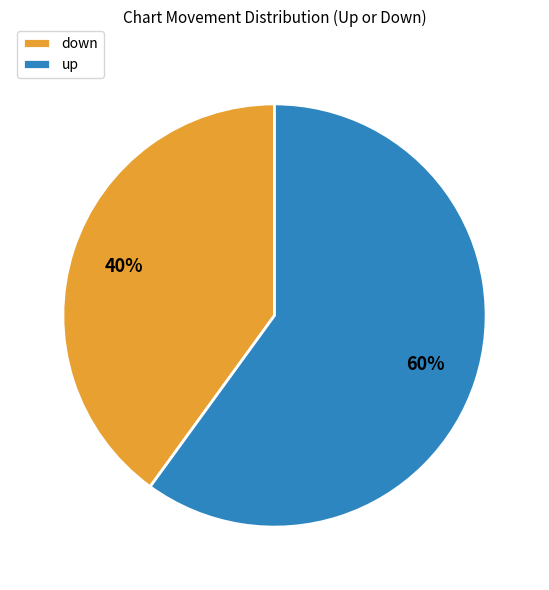

What percentage is the down slice, to the nearest percent?

40%